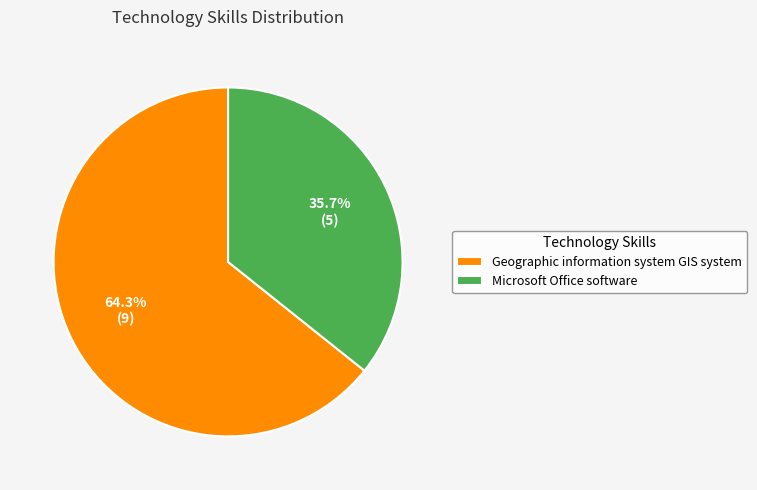

Which has a higher value, Geographic information system GIS system or Microsoft Office software?

Geographic information system GIS system